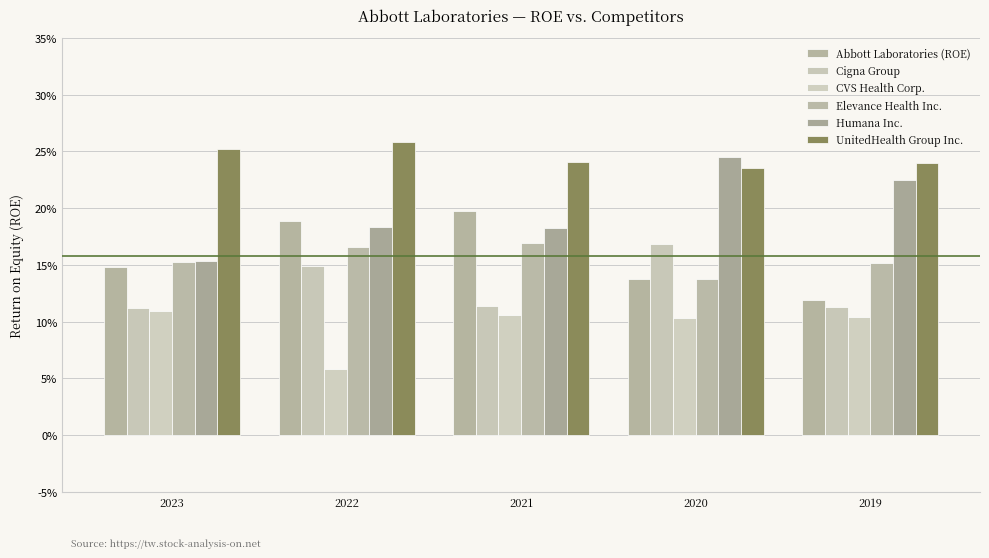

Are the bars grouped side by side (vs. stacked)?

Yes